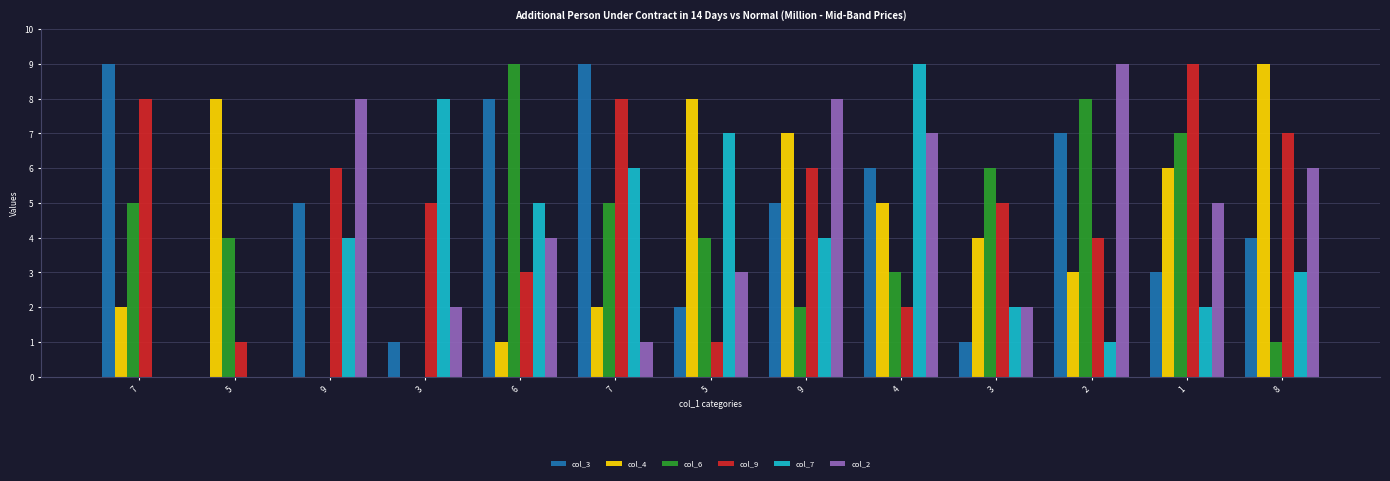

Reading right to left, extract all data points from this chart.

col_3: 4	3	7	1	6	5	2	9	8	1	5	0	9
col_4: 9	6	3	4	5	7	8	2	1	0	0	8	2
col_6: 1	7	8	6	3	2	4	5	9	0	0	4	5
col_9: 7	9	4	5	2	6	1	8	3	5	6	1	8
col_7: 3	2	1	2	9	4	7	6	5	8	4	0	0
col_2: 6	5	9	2	7	8	3	1	4	2	8	0	0